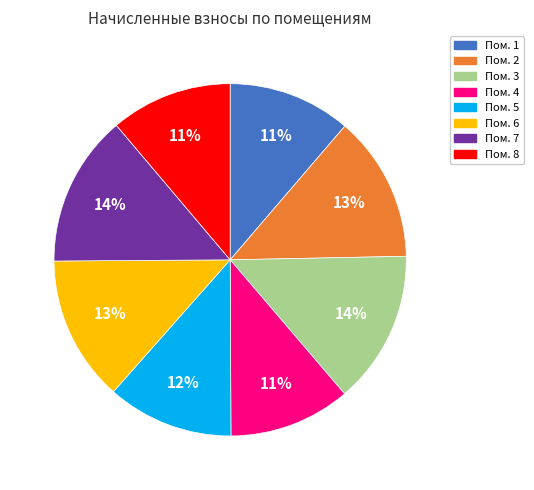

Is there any slice that represents more than half of the pie?

No